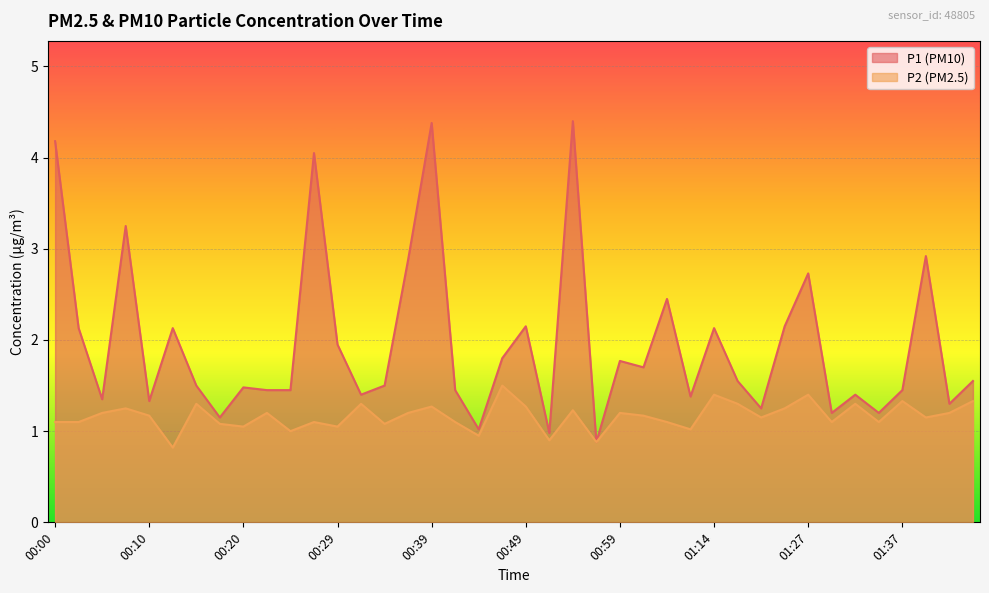

Rank the series at 00:17 from lowest to highest value.

P2, P1